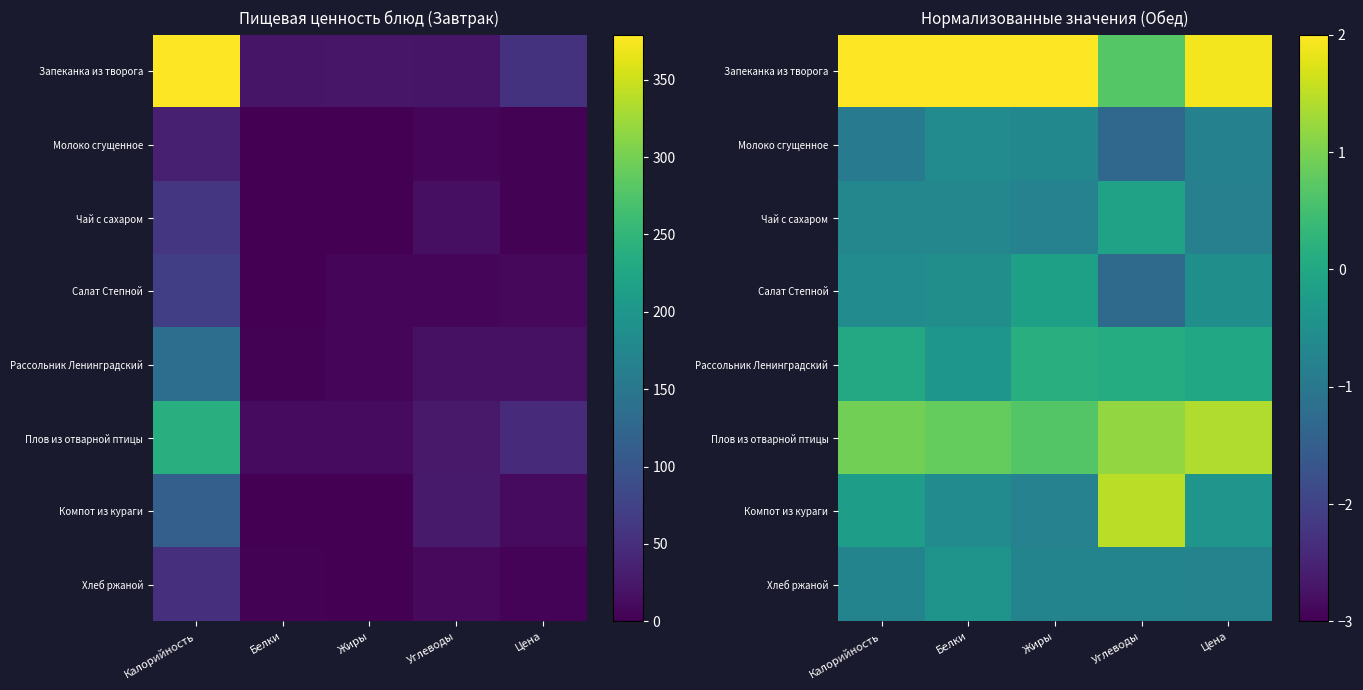

What is the difference between the Чай с сахаром values at Жиры and Калорийность?

0.1